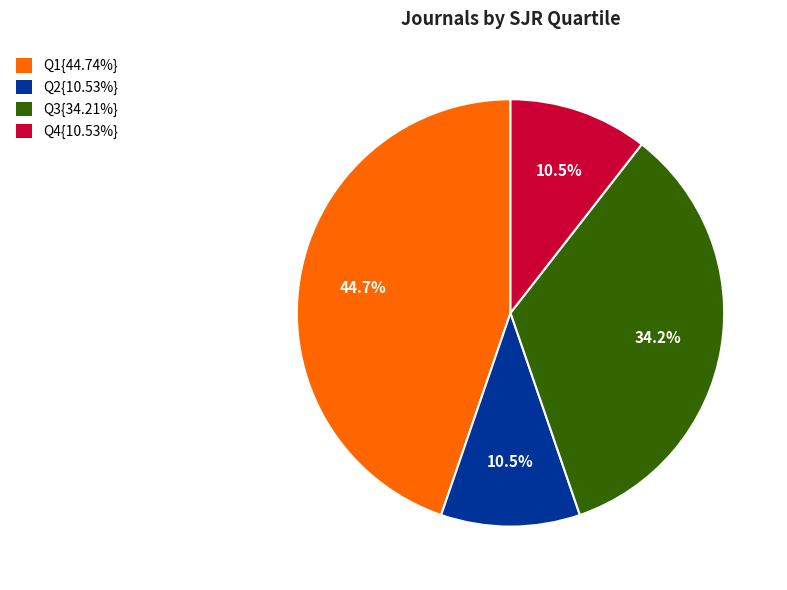

Approximately how many times larger is the value at Q2{10.53%} compared to Q4{10.53%}?

1.0